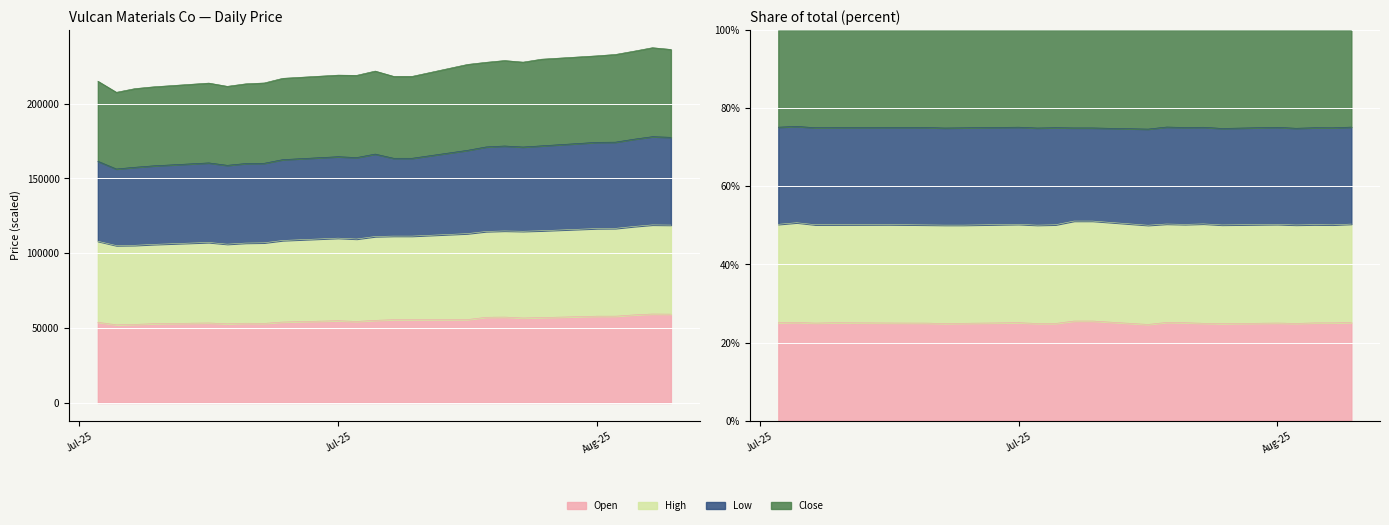

Rank the categories by Close value from highest to lowest.

14.08.2025, 15.08.2025, 13.08.2025, 12.08.2025, 11.08.2025, 08.08.2025, 06.08.2025, 07.08.2025, 05.08.2025, 04.08.2025, 30.07.2025, 28.07.2025, 29.07.2025, 31.07.2025, 01.08.2025, 25.07.2025, 15.07.2025, 24.07.2025, 21.07.2025, 23.07.2025, 22.07.2025, 18.07.2025, 17.07.2025, 16.07.2025